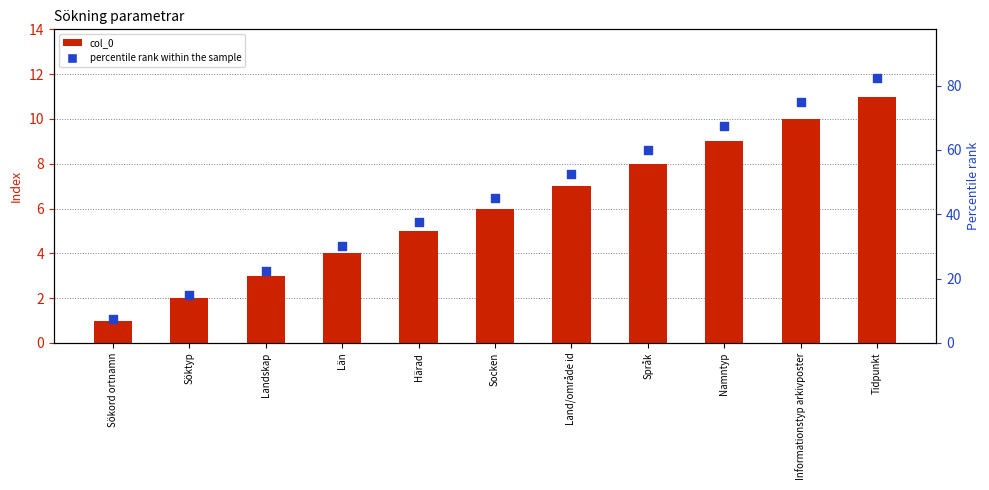

What is the total value across all series at Tidpunkt?

93.5